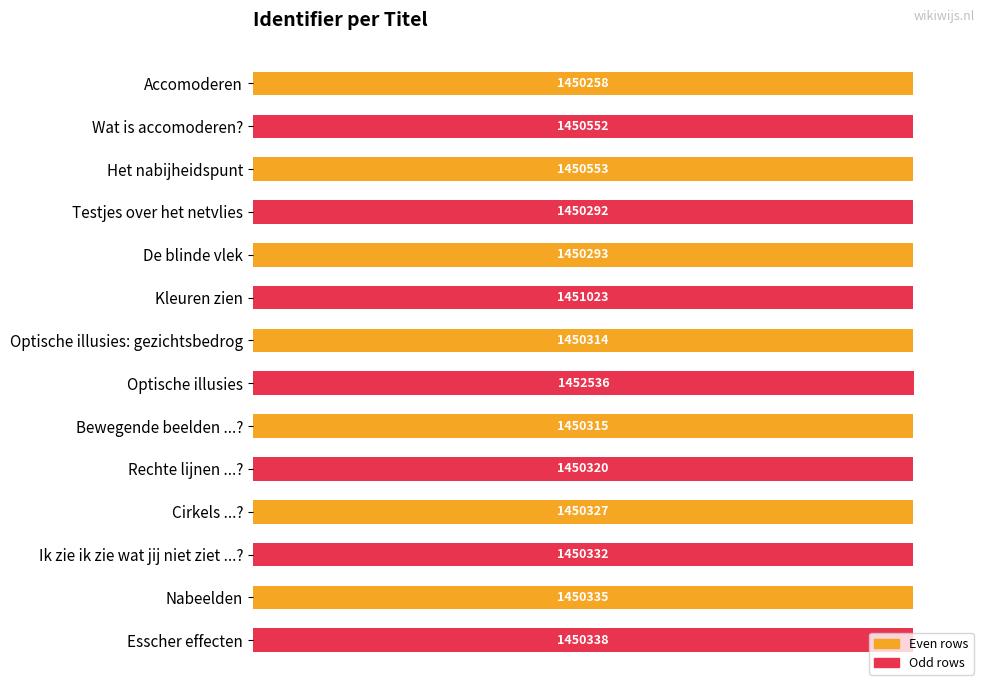

Are the bars horizontal?

Yes